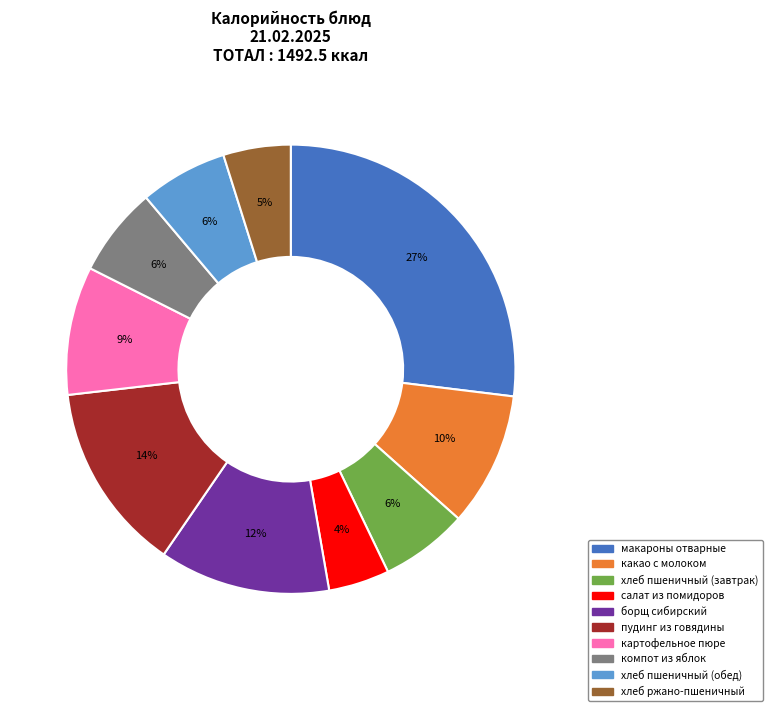

To the nearest percent, what portion does картофельное пюре represent?

9%